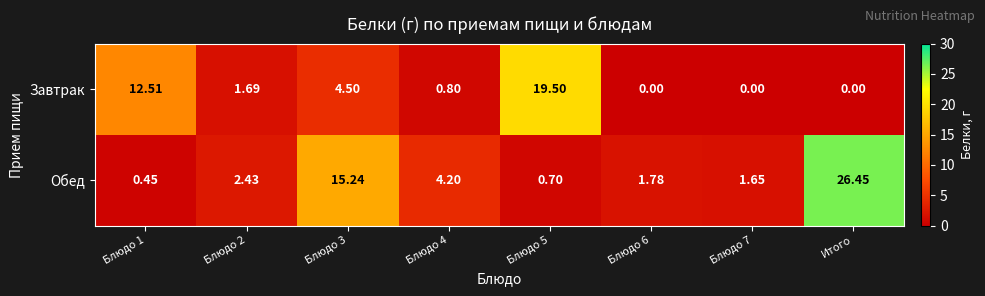

Is the value of Завтрак at Блюдо 1 greater than the value of Обед at Блюдо 5?

Yes